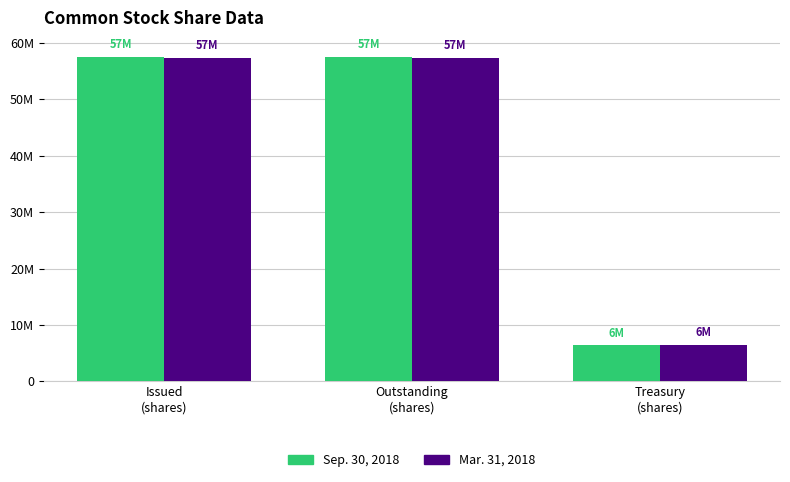

What is the smallest value displayed?

6413164